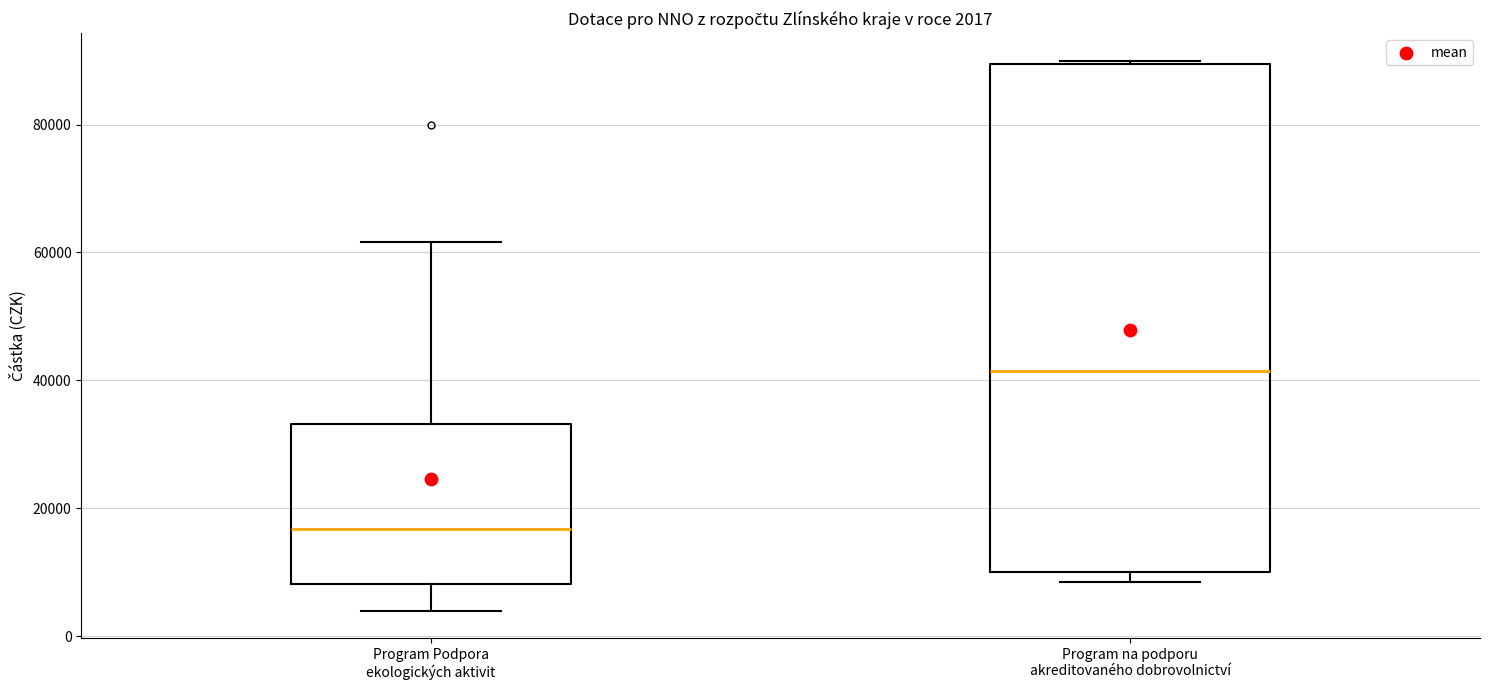

Comparing the boxes themselves (not the whiskers), which one is the tallest?

Program na podporu akreditovaného dobrovolnictví